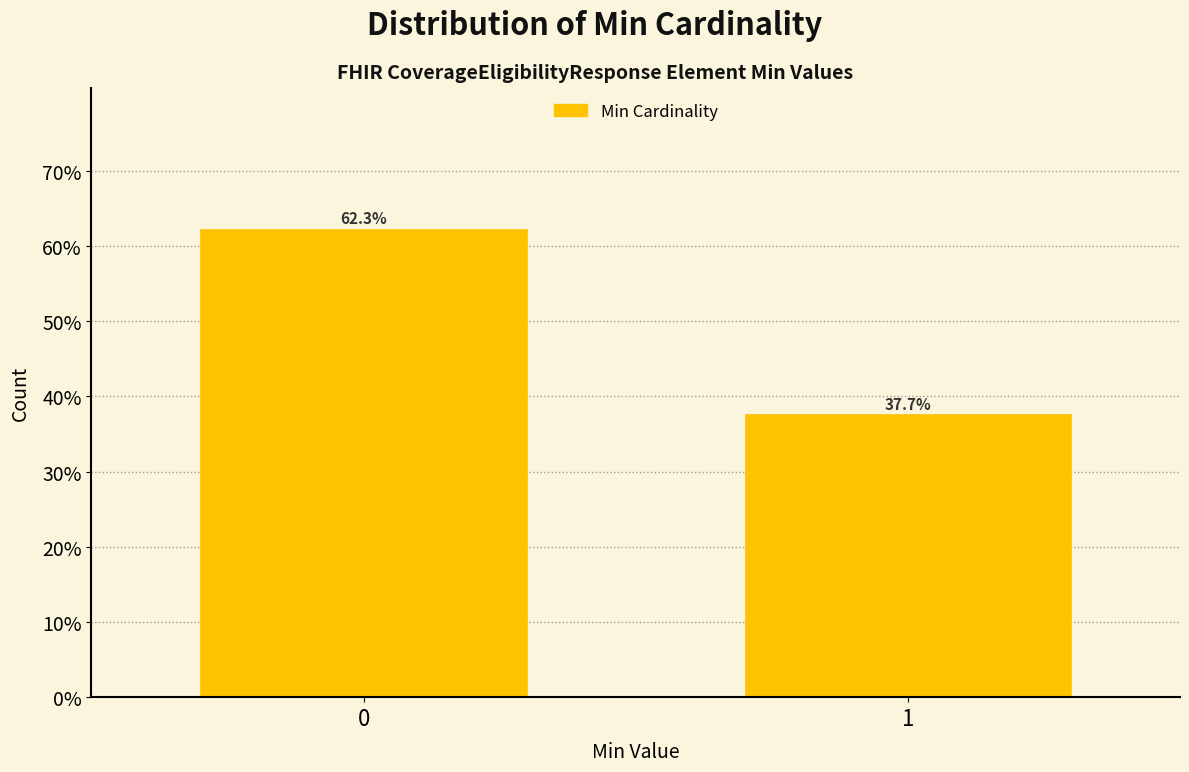

Reading left to right, what are all the values shown in this chart?

0=62.3	1=37.7